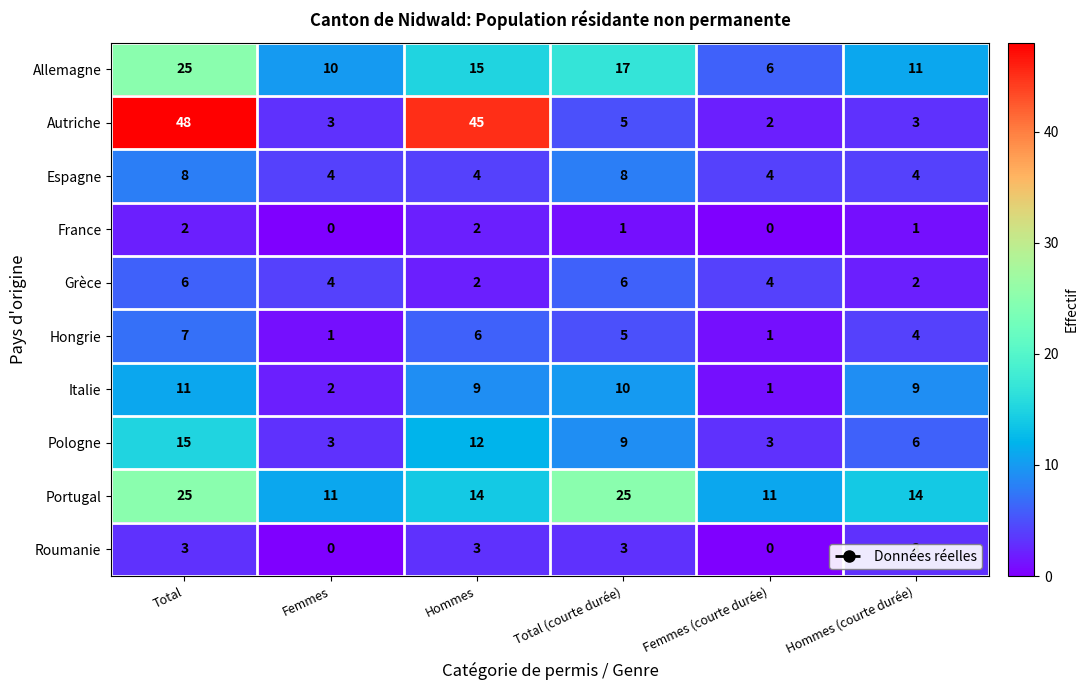

What is the approximate value of Grèce at Total (courte durée)?

6